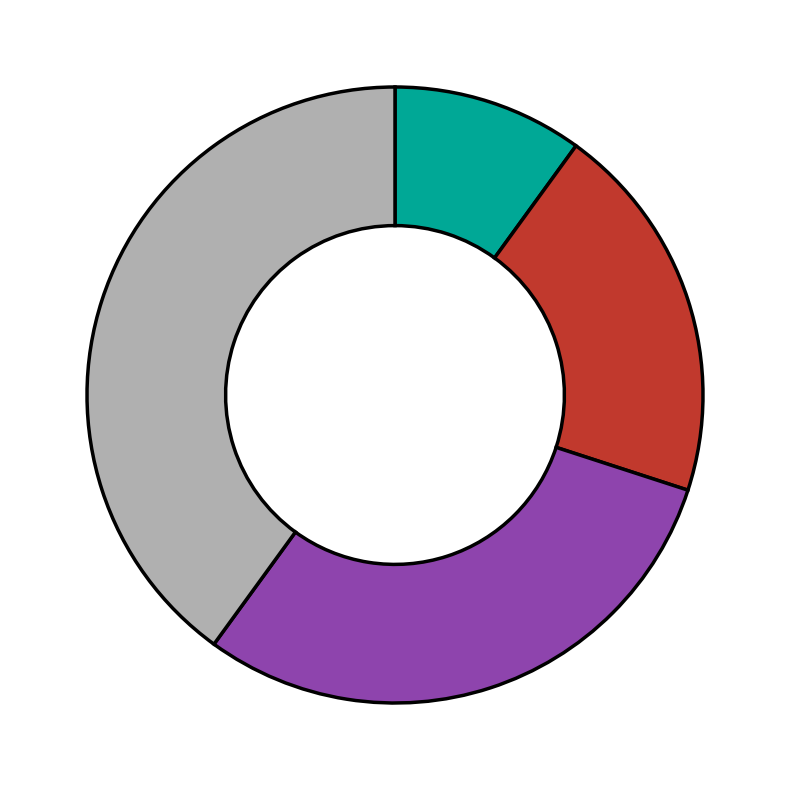

Count the number of slices in the pie.

4